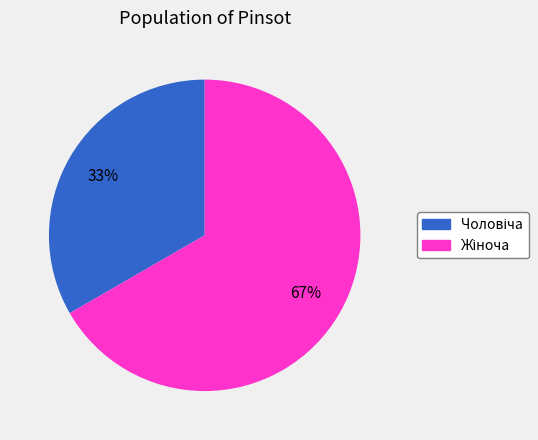

Does any single category account for the majority?

Yes